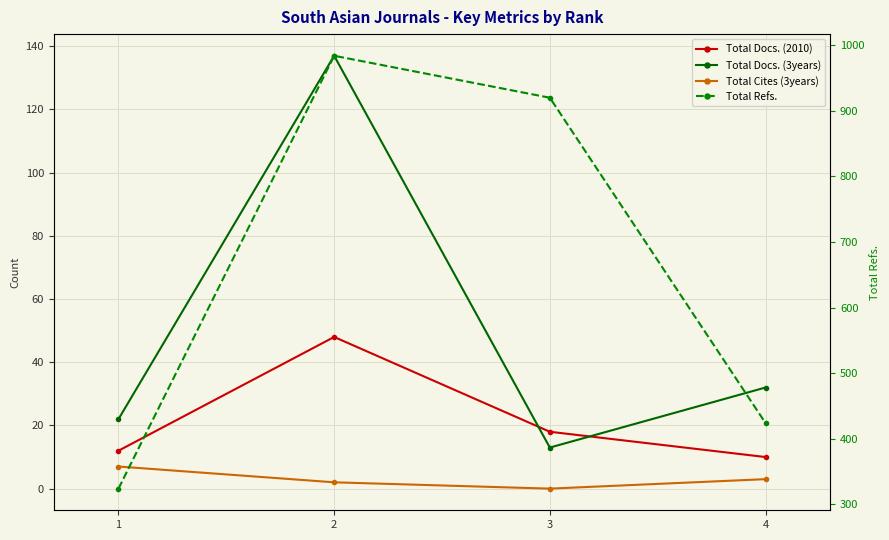

True or false: Total Docs. (2010) has a value of 5 at 4.

False